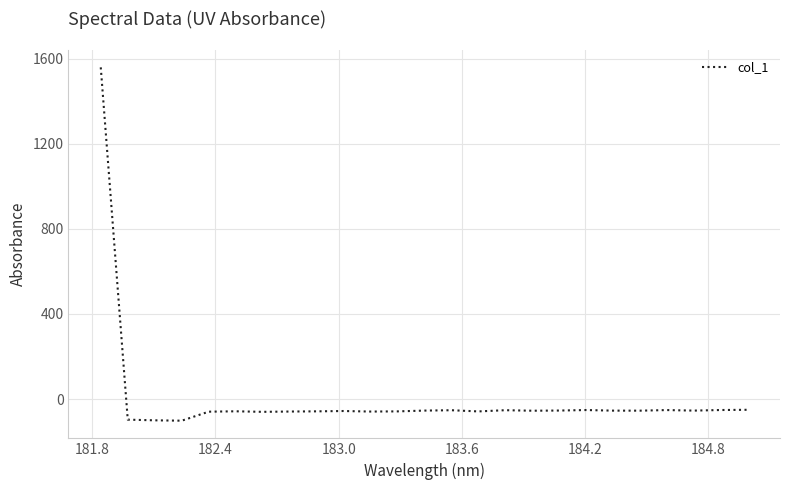

What is the maximum value shown in the chart?

1559.7